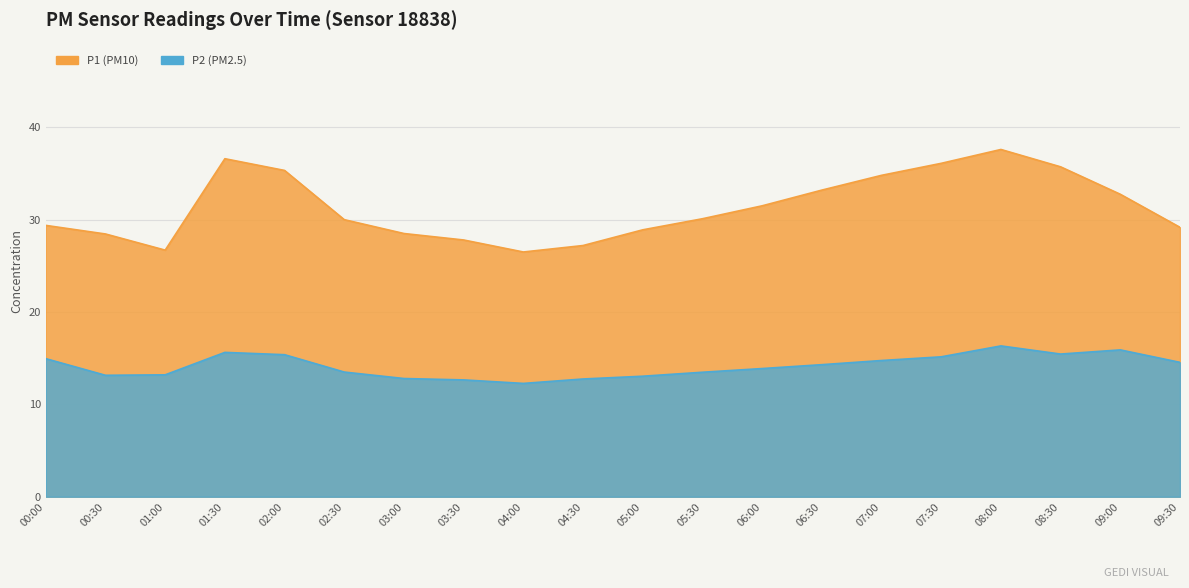

Which series has the widest spread of values?

P1